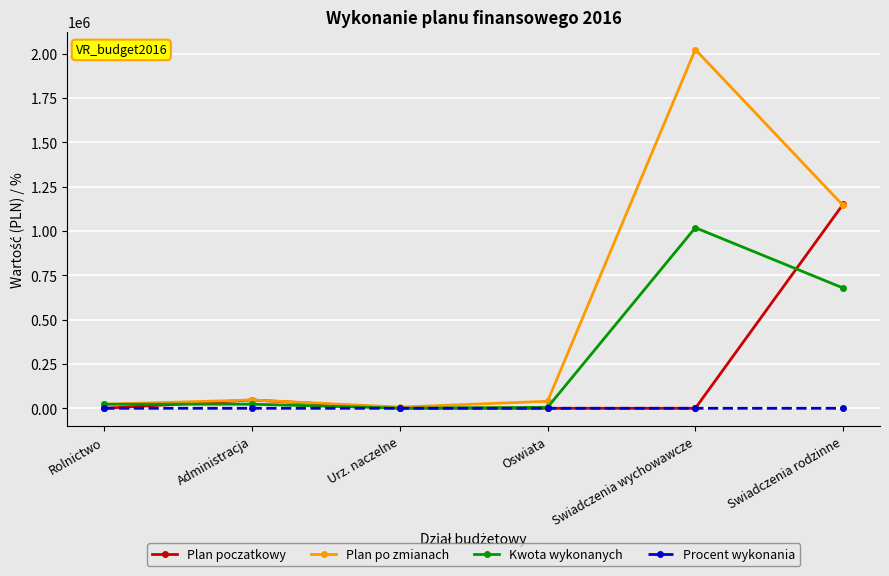

What is the label of the 6th point from the right?

Rolnictwo